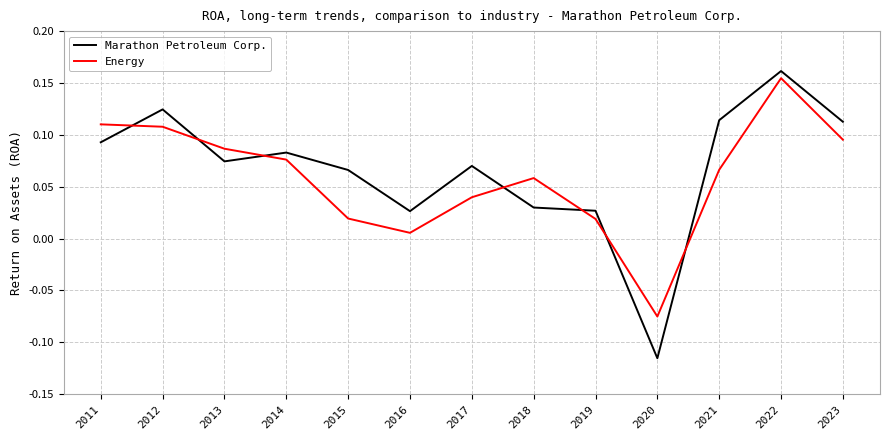

Is it true that Marathon Petroleum Corp. equals 0.1 at 2018?

False